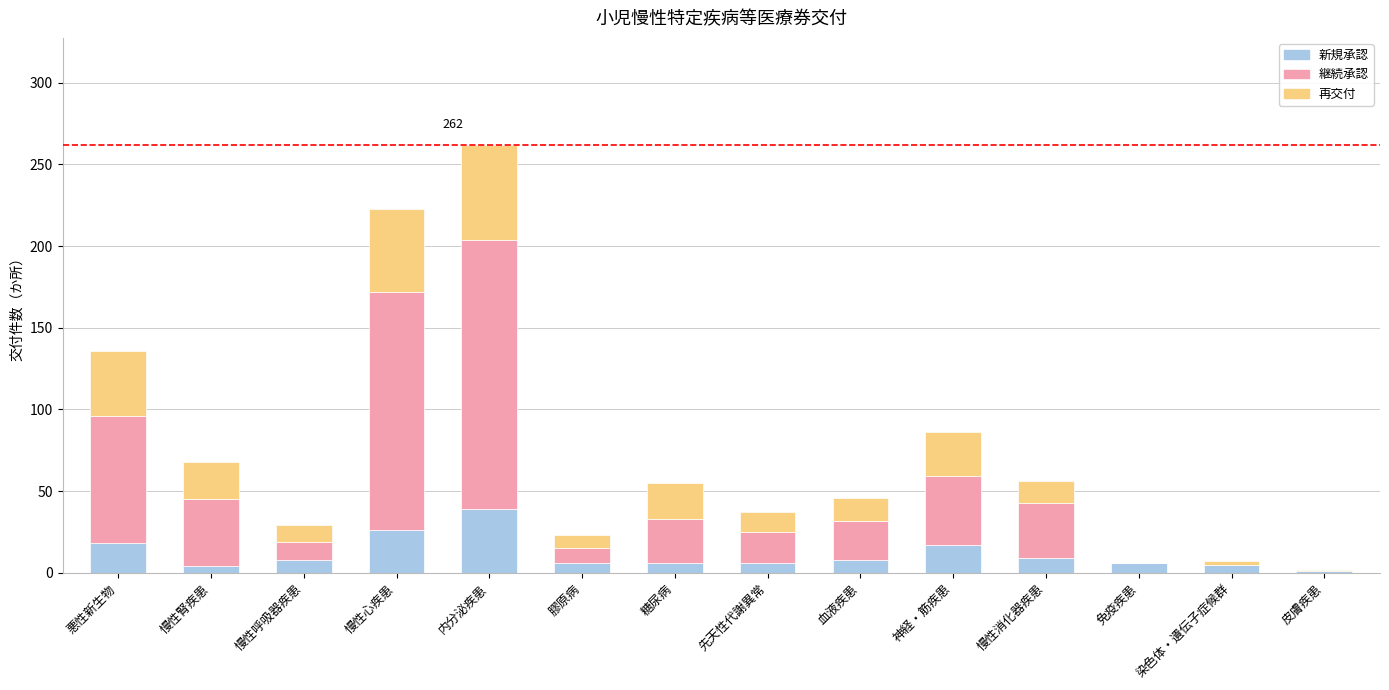

Which category has the highest value in the 新規承認 series?

内分泌疾患